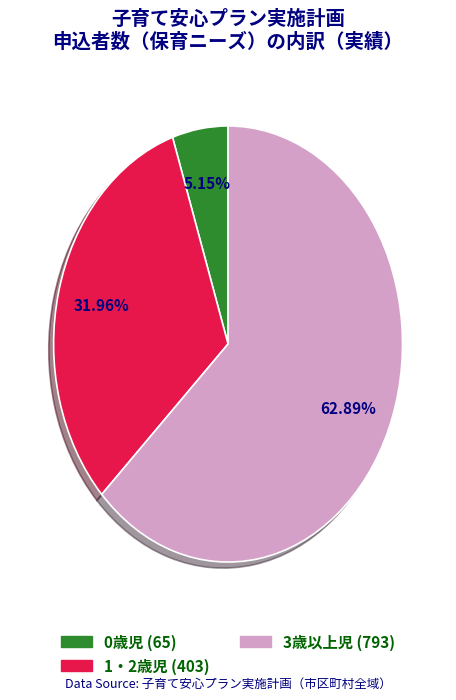

How many slices are in this pie chart?

3